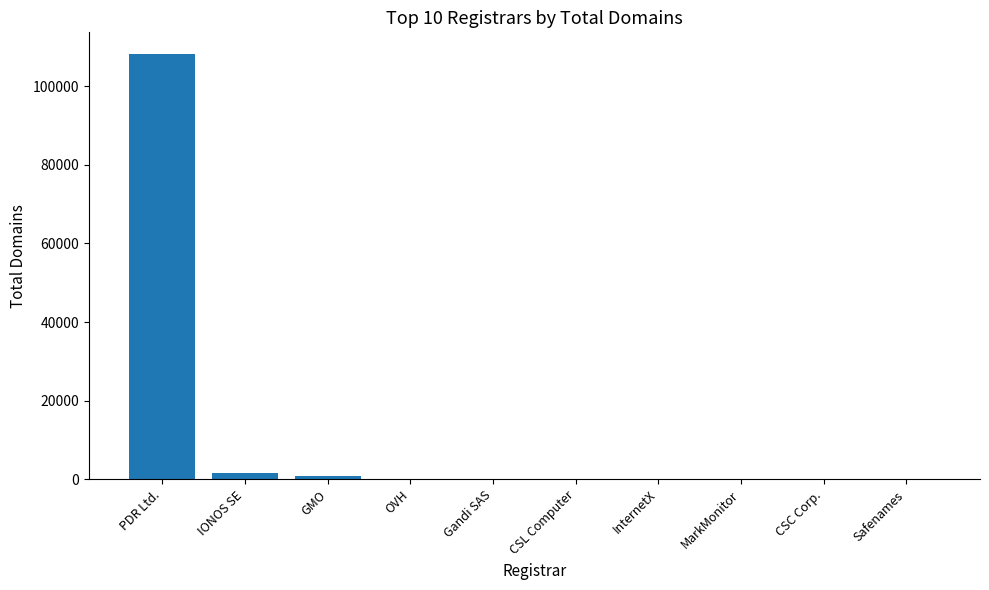

Between PDR Ltd. and InternetX, which is larger?

PDR Ltd.